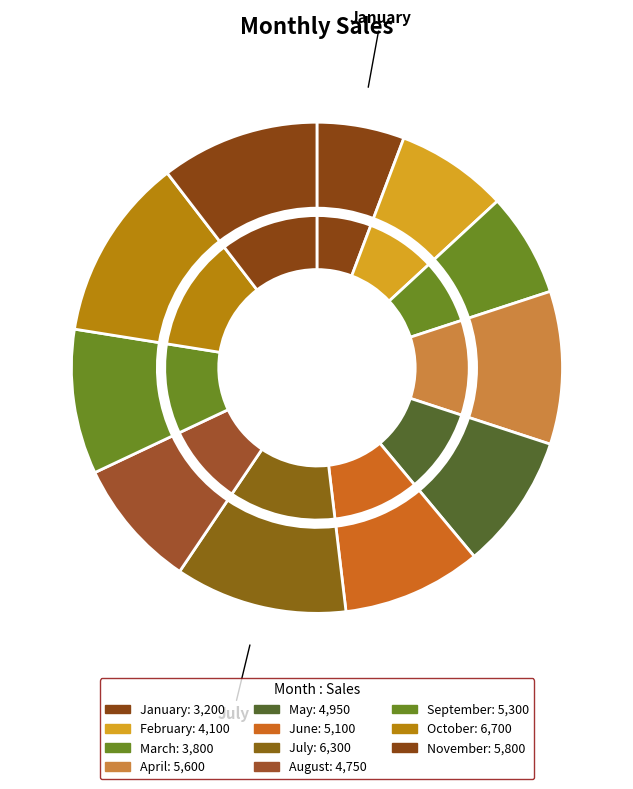

How many segments does this pie chart have?

11